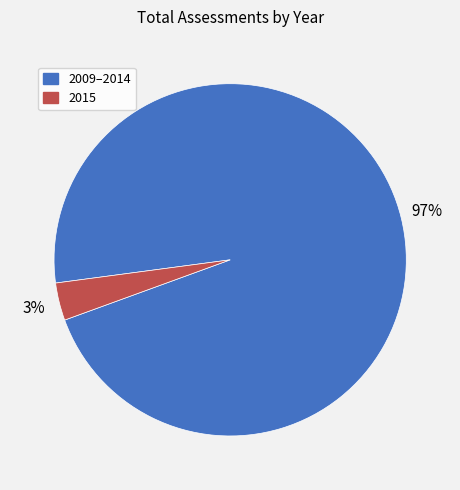

Does any single category account for the majority?

Yes